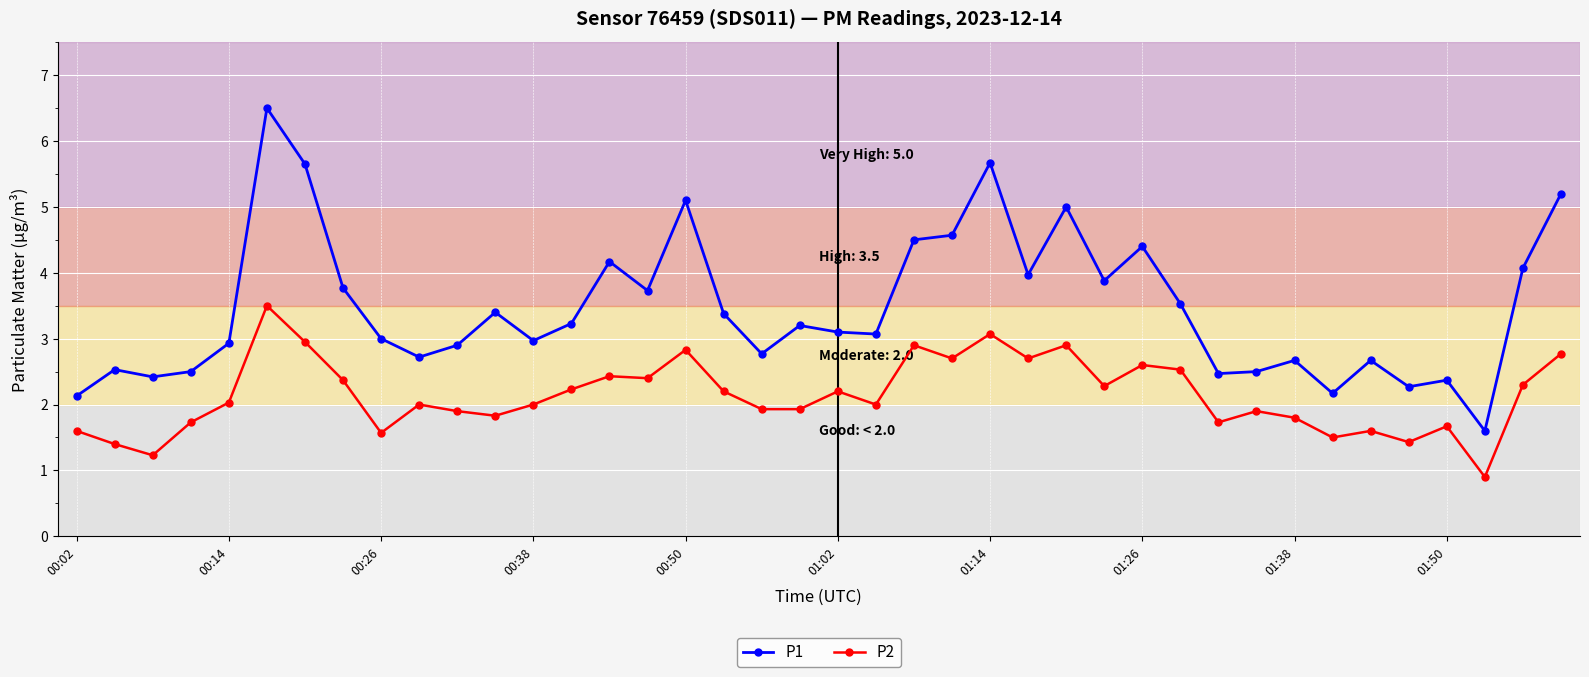

True or false: P1 has more than 1 points higher than both neighbors.

True